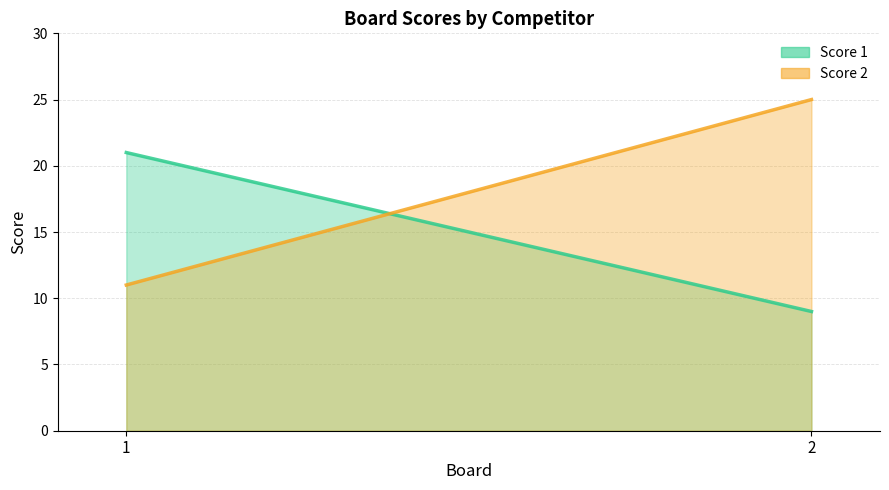

Read the Score 1 value at 1, to the nearest 5.

20